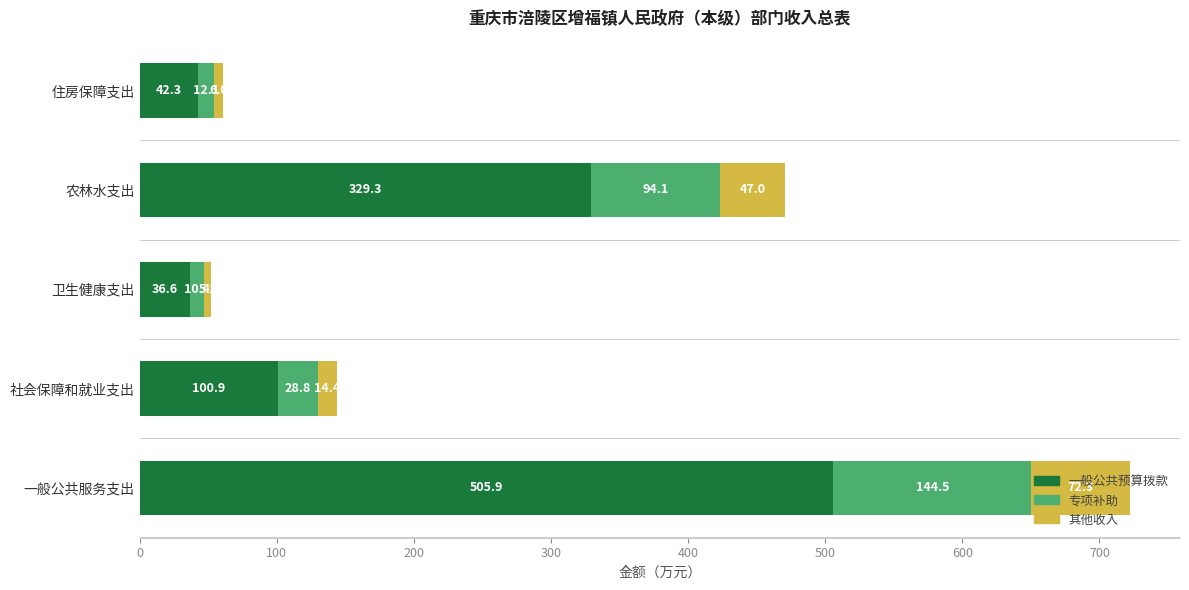

True or false: 一般公共预算拨款 has a value of 63.2 at 卫生健康支出.

False